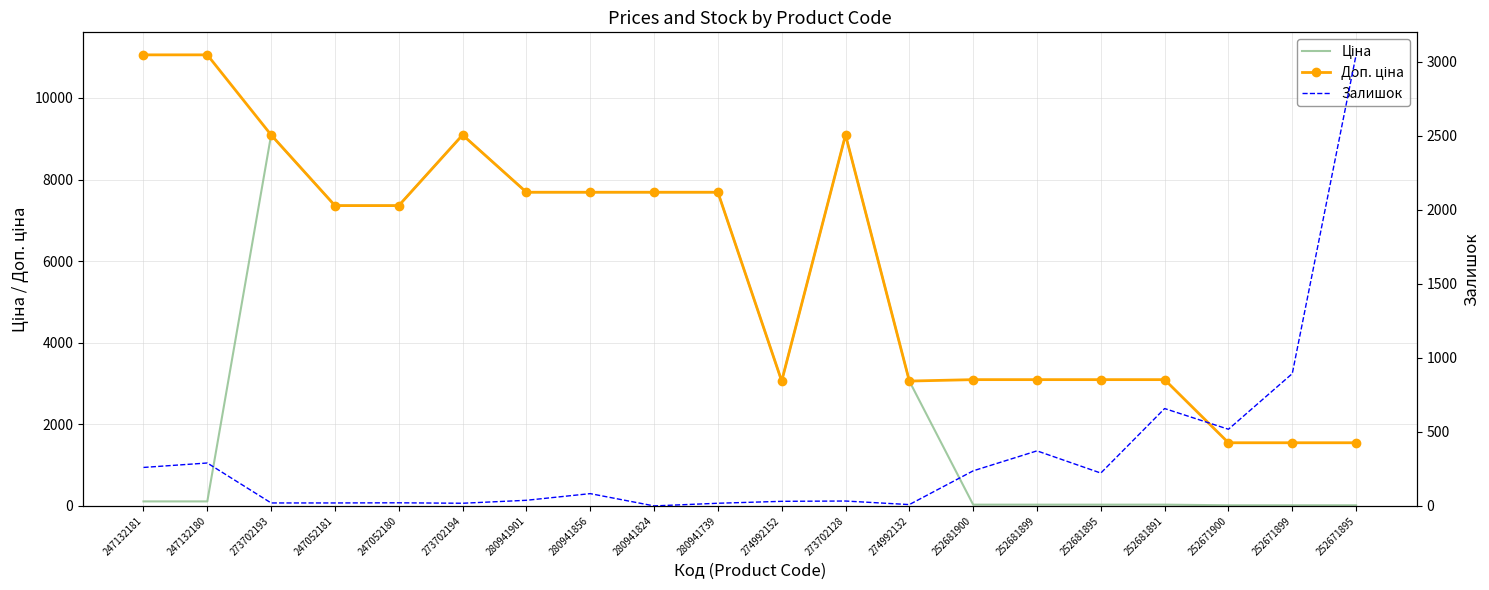

What is the value of the Доп. ціна point at the 4th from the left?

7360.2